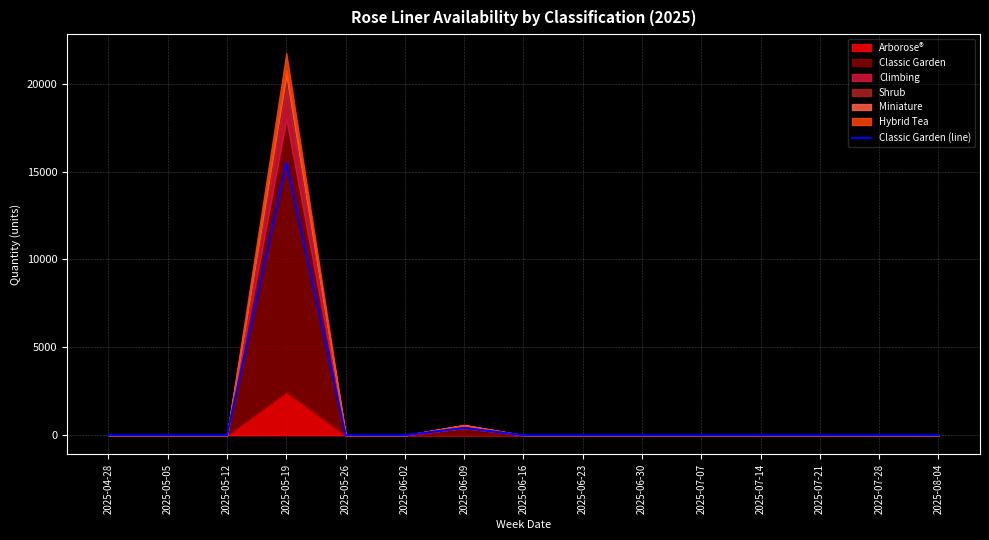

What is the average value?

1062